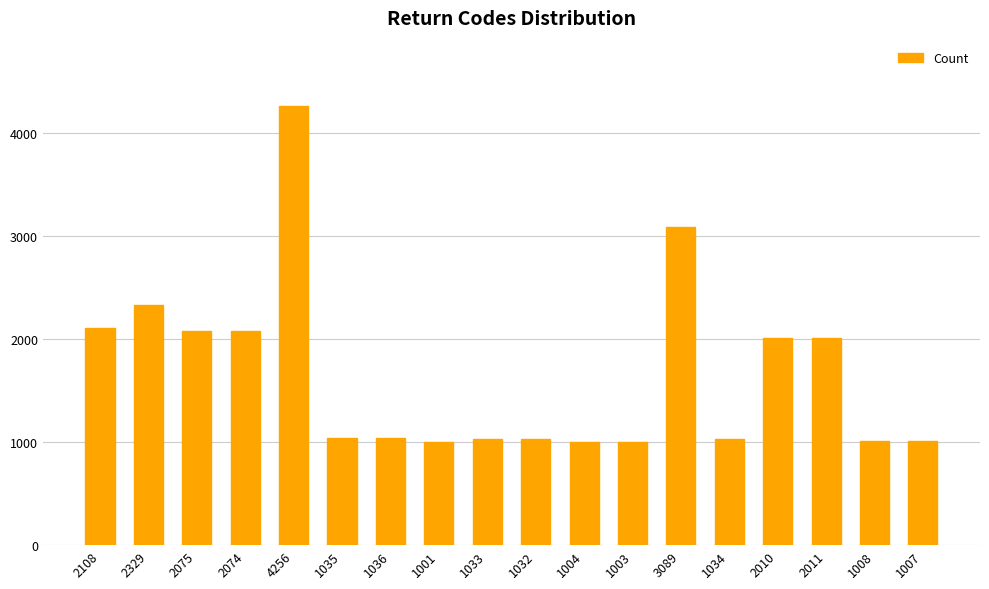

What is the ratio of the value at 1007 to the value at 1036?

1.0